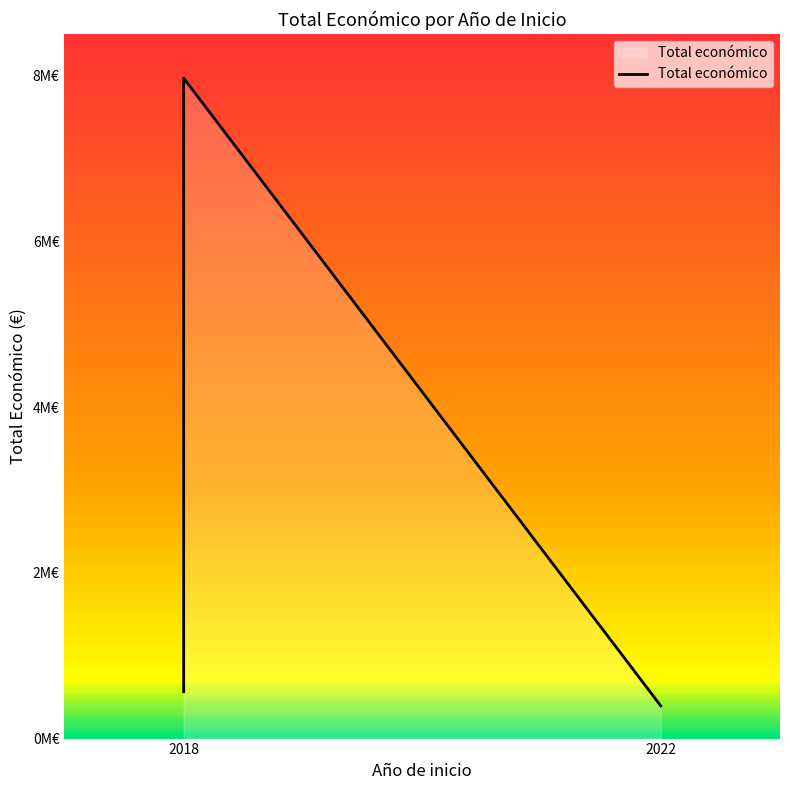

The chart shows a value of 4489914 at 2018. True or false?

False